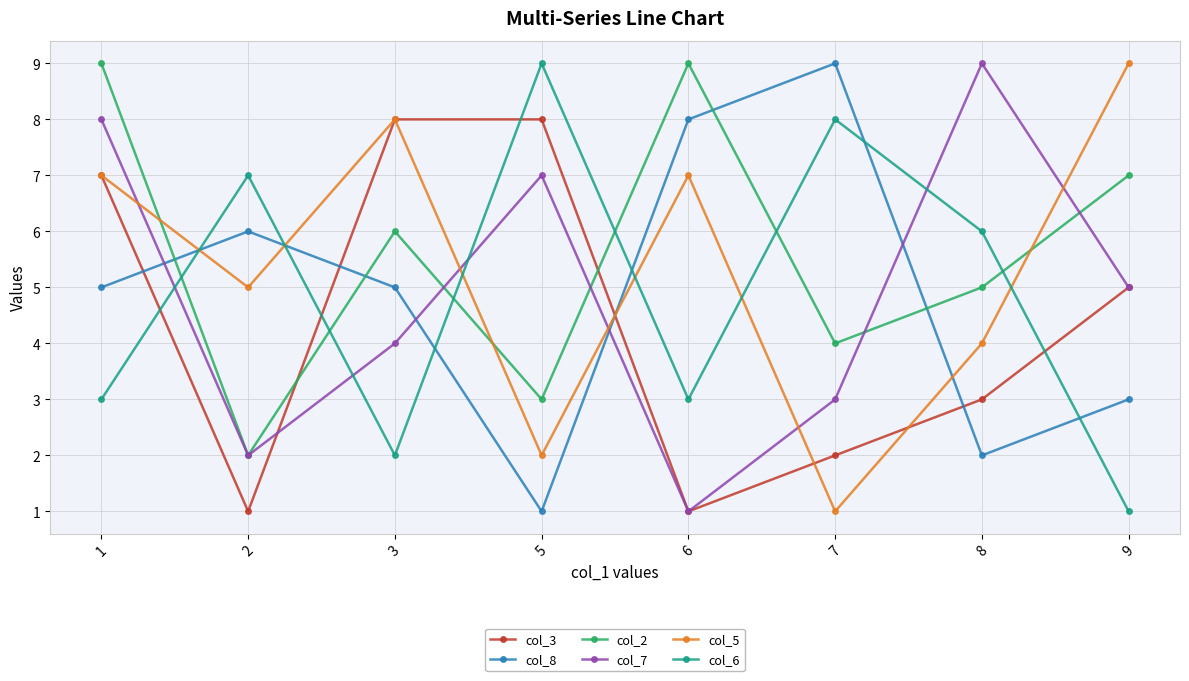

What is the difference between the second highest and minimum values in the col_7 series?

7